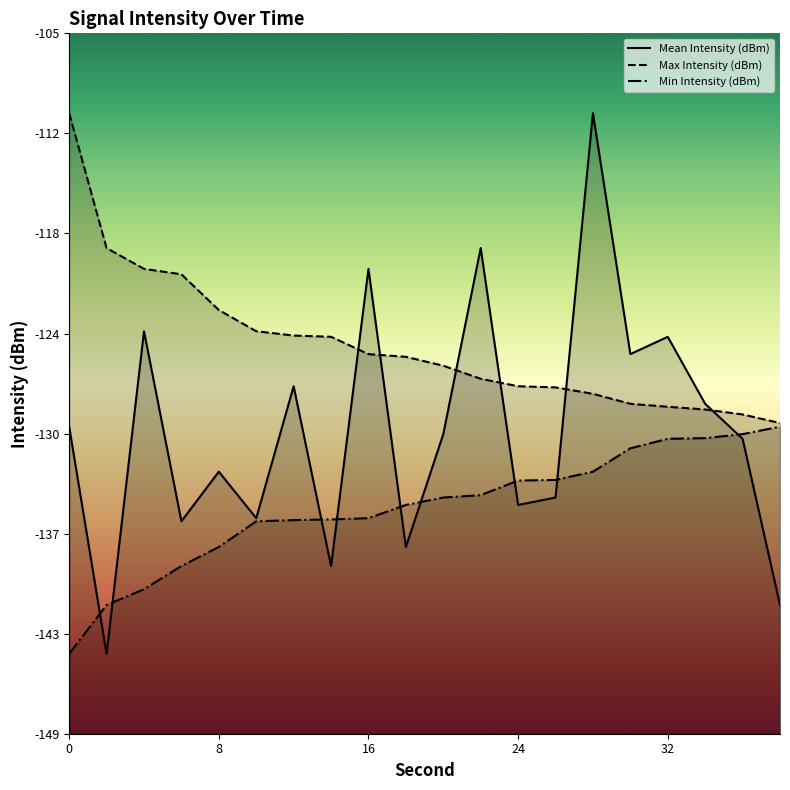

True or false: Mean Intensity (dBm) has more than 2 interior local peaks.

True